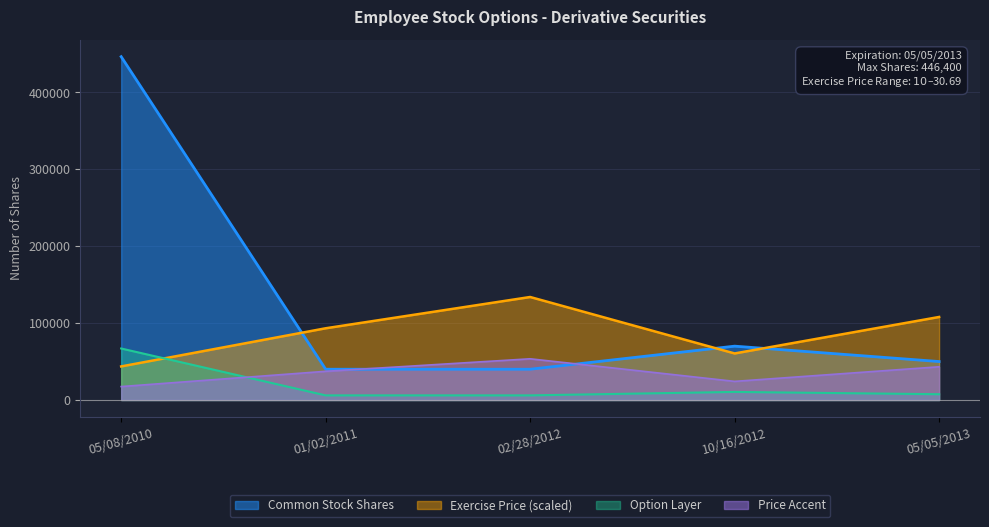

Which series changed the most between 01/02/2011 and 02/28/2012?

Exercise Price (scaled)